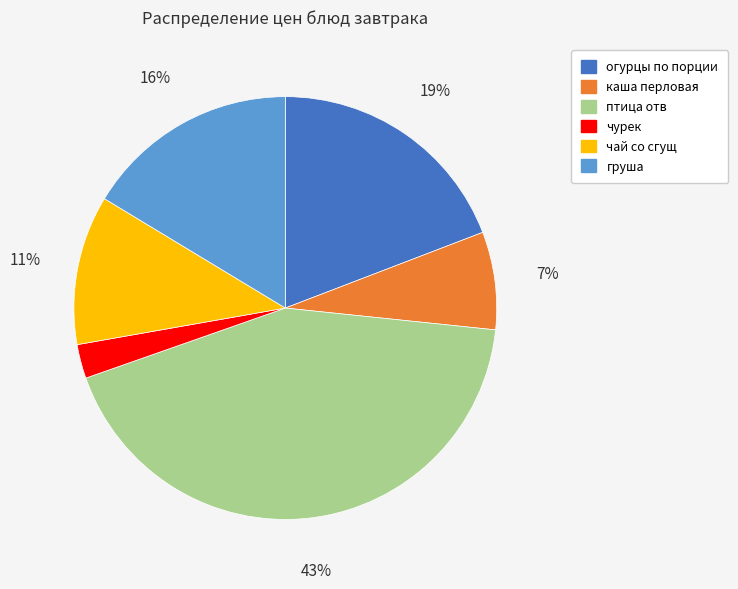

Which category has the biggest portion of the pie?

птица отв